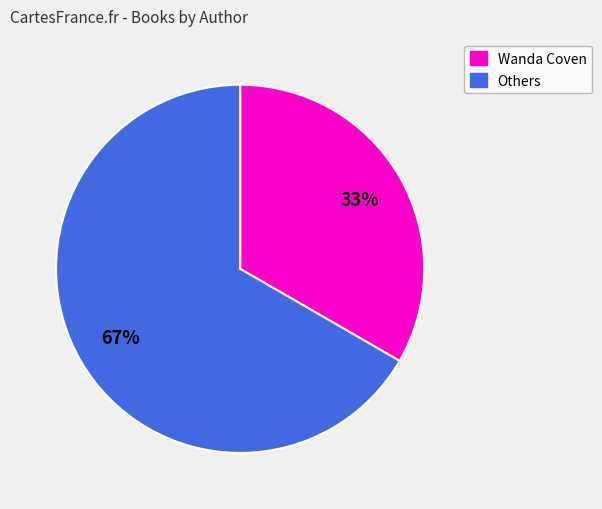

To the nearest percent, what is the average slice percentage?

50%